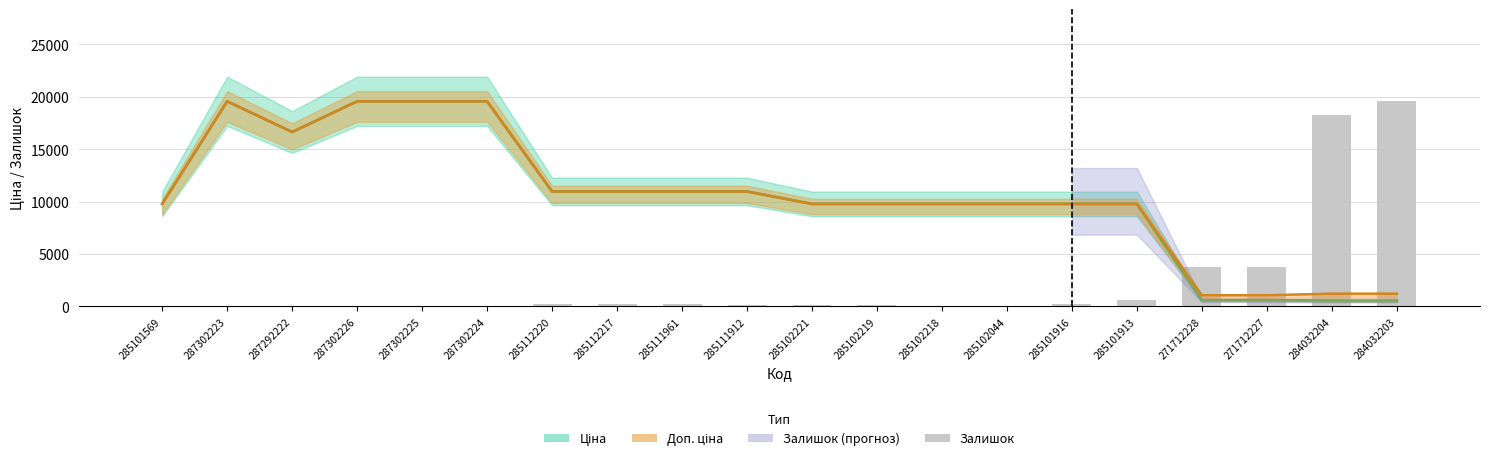

Are the bars horizontal?

No